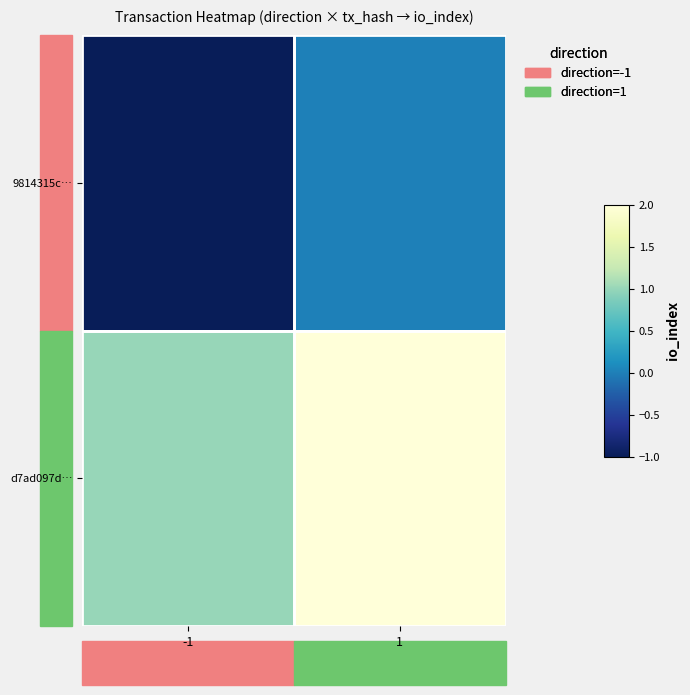

Reading left to right, extract all data points from this chart.

9814315c…: -1=-1	1=0
d7ad097d…: -1=1	1=2